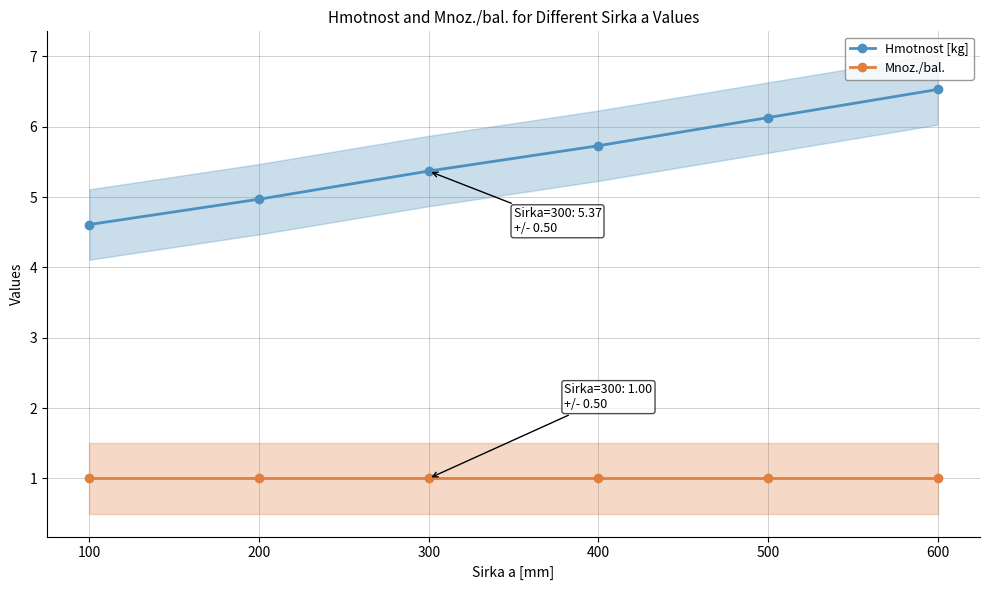

Which series changed the most between 500 and 600?

Hmotnost [kg]